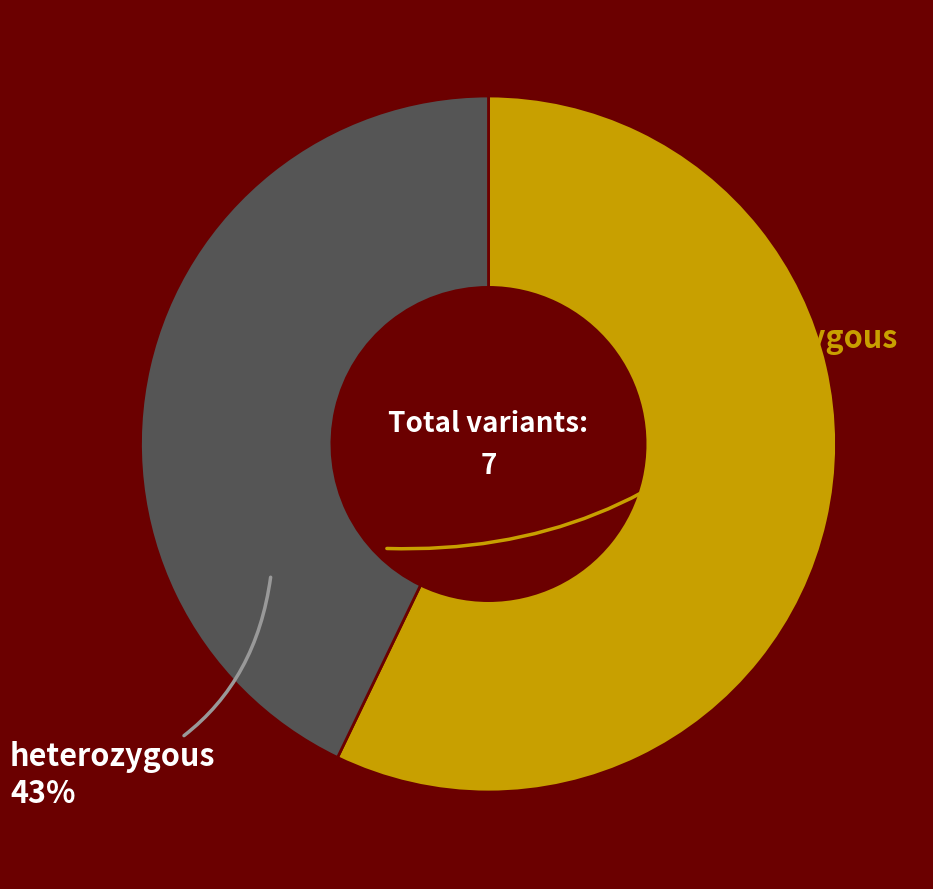

Is there any slice that represents more than half of the pie?

Yes